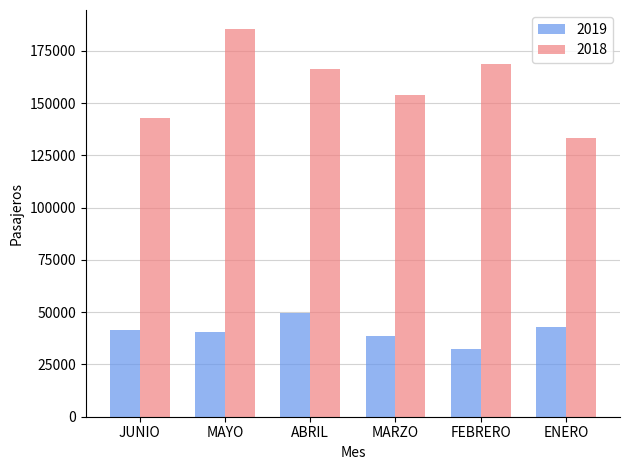

What is the label of the 5th bar from the right?

MAYO